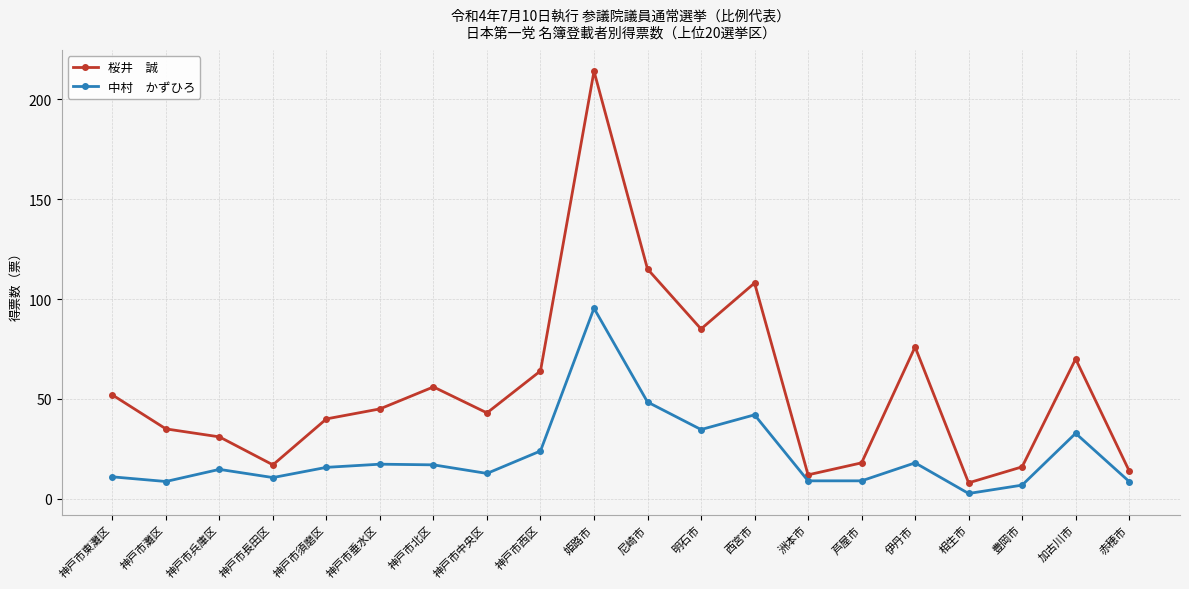

Which label corresponds to the largest value in the chart?

姫路市